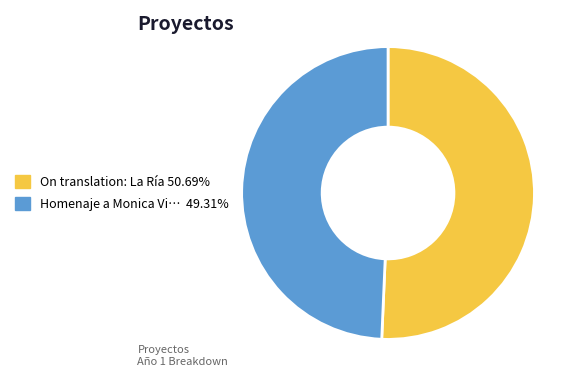

Does any single category account for the majority?

Yes